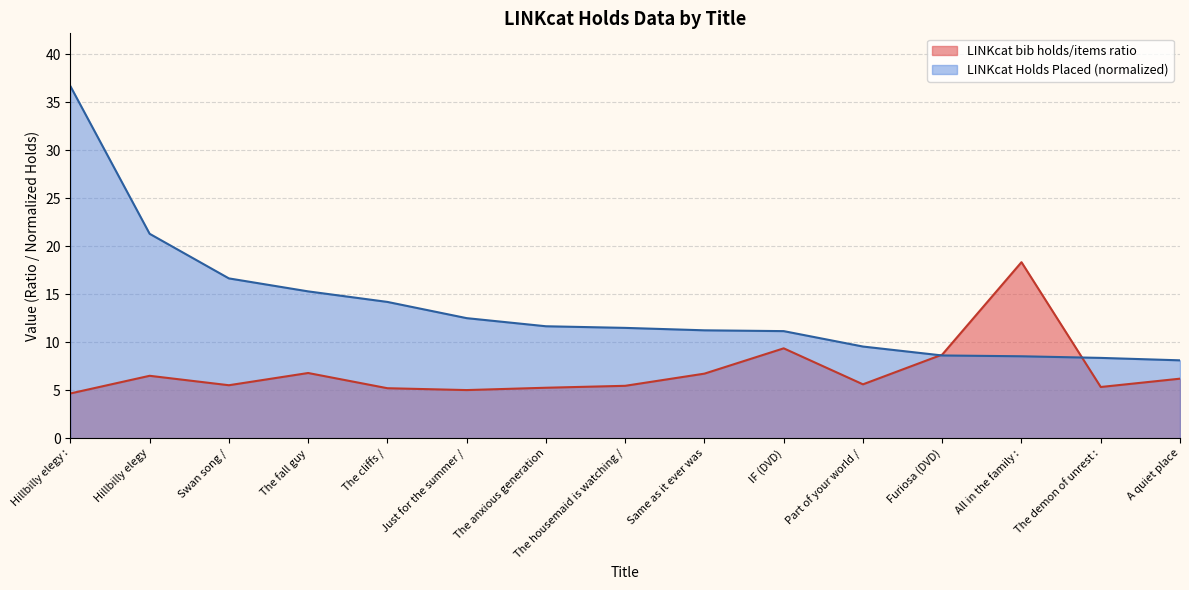

What value does the LINKcat bib holds/items ratio series have at Same as it ever was?

6.7